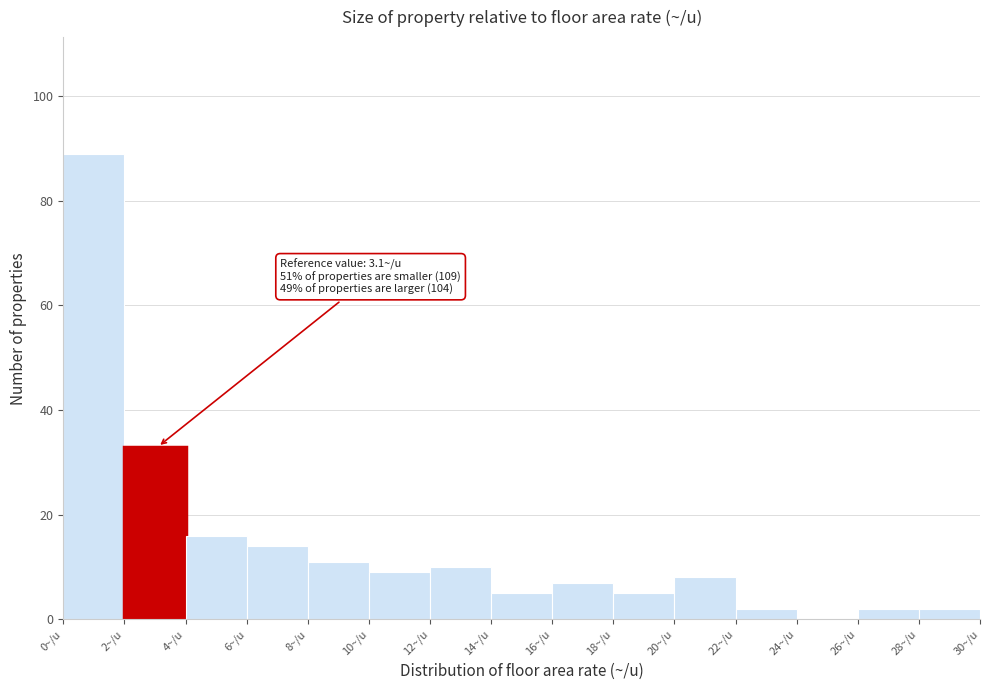

Over which range of the x-axis is the bar tallest?

0 to 2